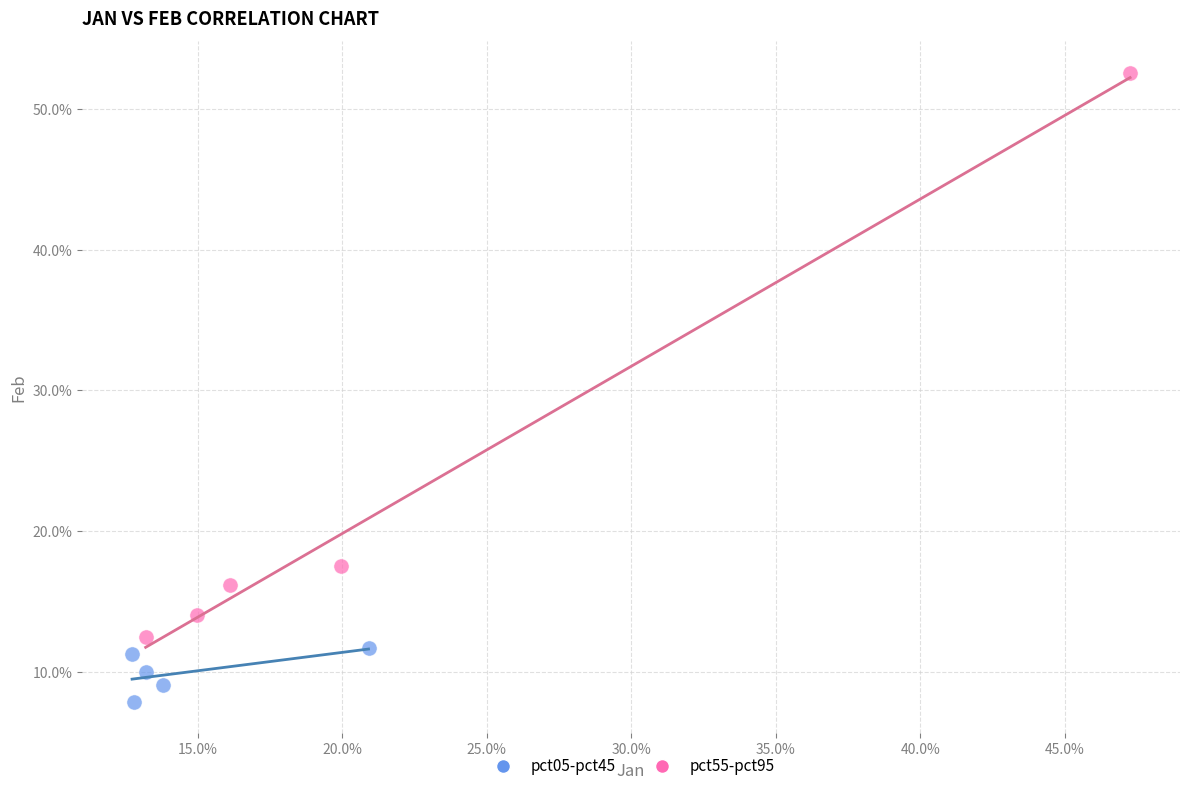

What are all the series names shown in the legend?

pct05-pct45, pct55-pct95